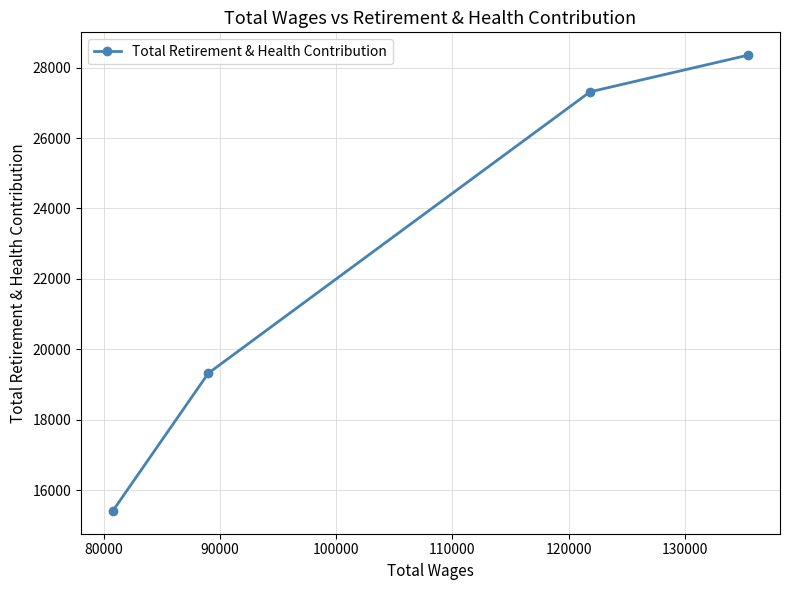

What is the difference between the second highest and minimum values?

11907